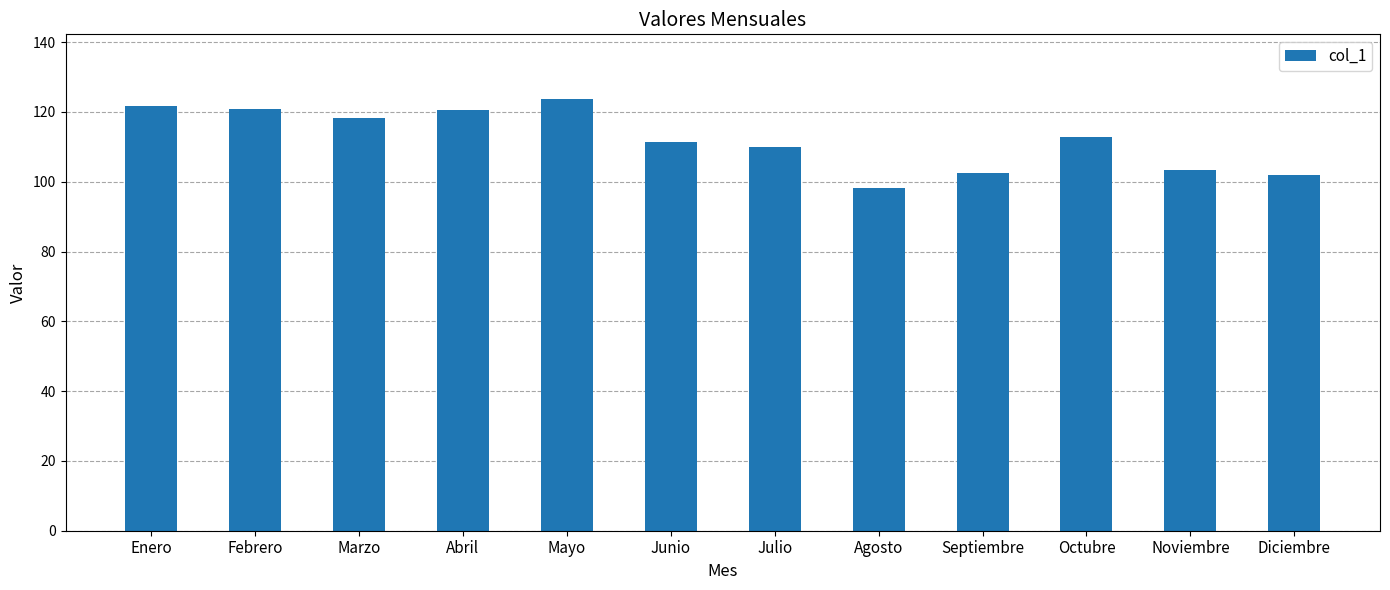

What is the label of the 3rd bar from the right?

Octubre